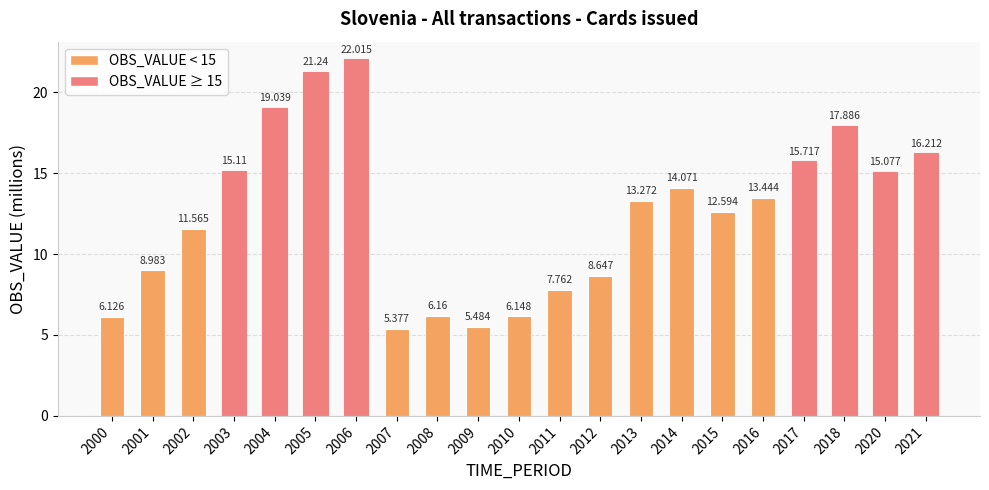

The value at 2020 is 15.1. True or false?

True